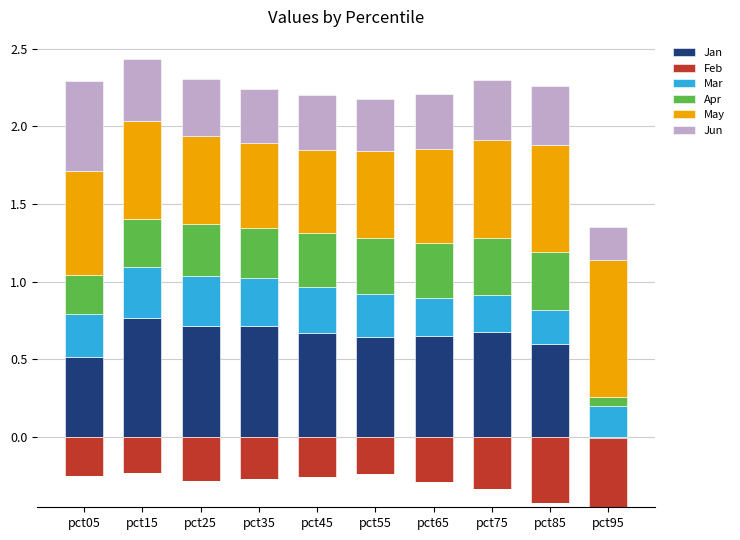

What are all the series names shown in the legend?

Jan, Feb, Mar, Apr, May, Jun